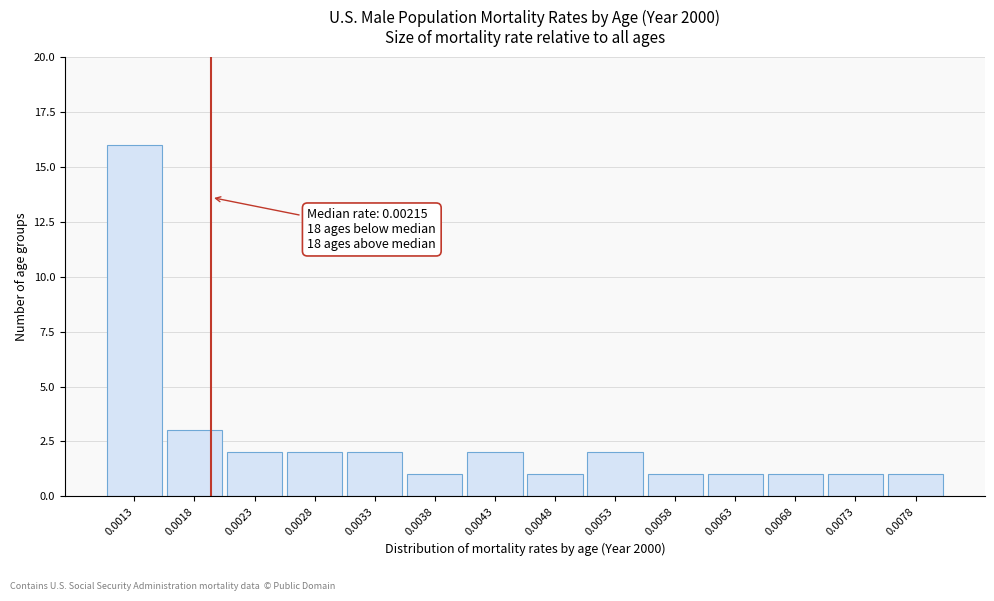

Reading left to right, extract all data points from this chart.

0.0013=16	0.0018=3	0.0023=2	0.0028=2	0.0033=2	0.0038=1	0.0043=2	0.0048=1	0.0053=2	0.0058=1	0.0063=1	0.0068=1	0.0073=1	0.0078=1